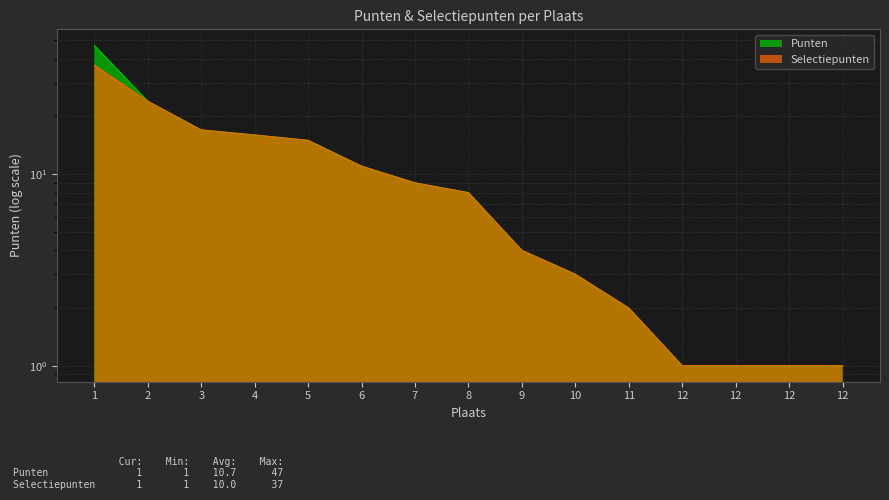

True or false: Punten has more than 2 points higher than both neighbors.

False